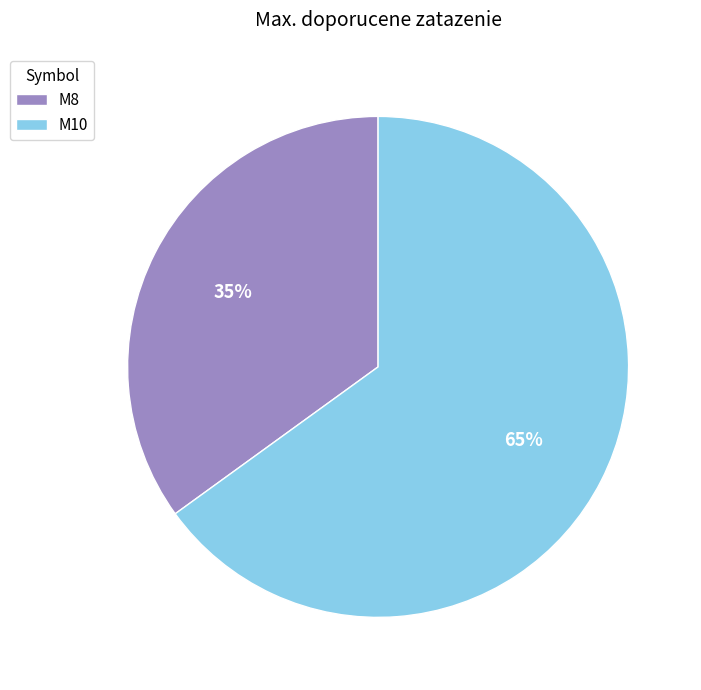

To the nearest percent, what is the combined percentage of M8 and M10?

100%